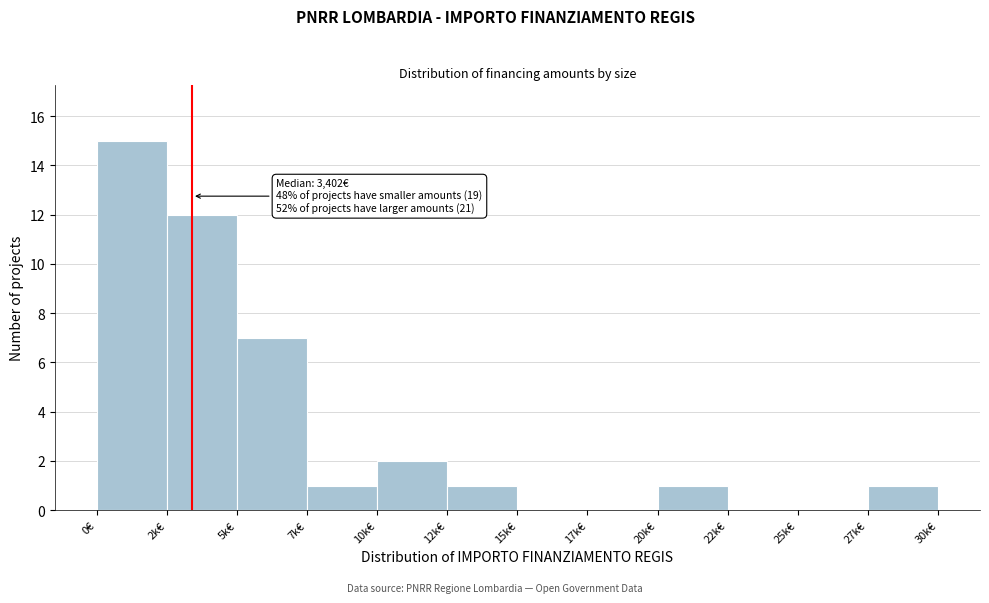

Reading left to right, extract all data points from this chart.

0€=15	2k€=12	5k€=7	7k€=1	10k€=2	12k€=1	15k€=0	17k€=0	20k€=1	22k€=0	25k€=0	27k€=1